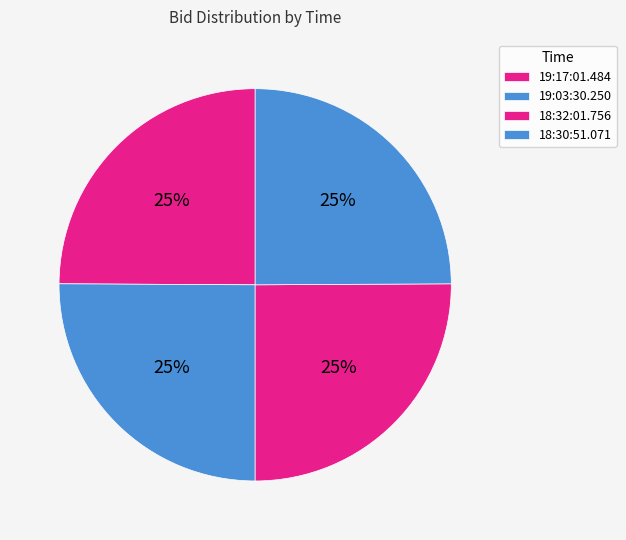

Between 19:17:01.484 and 18:30:51.071, which is larger?

19:17:01.484